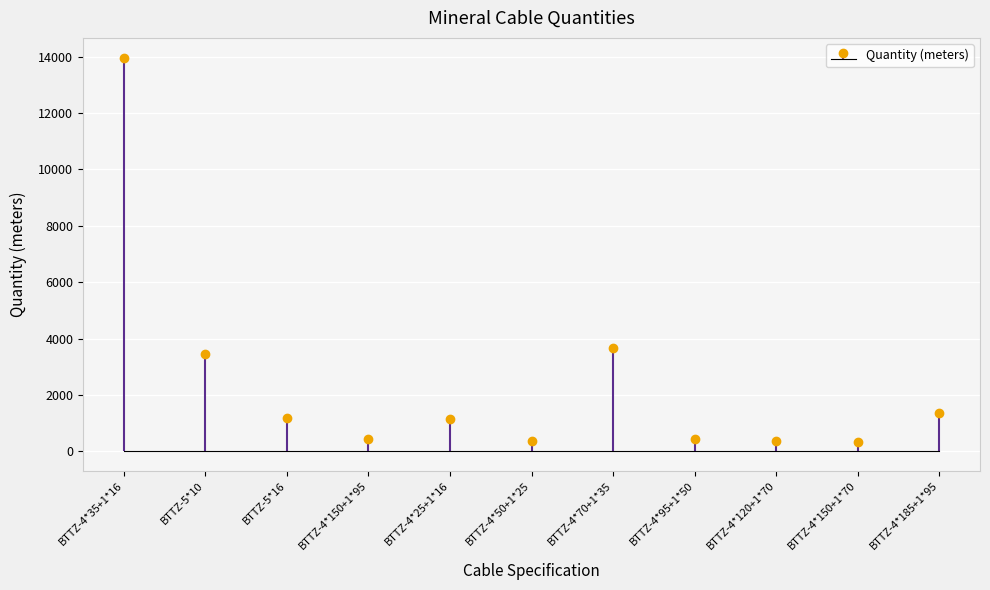

What is the label of the 8th bar from the left?

BTTZ-4*95+1*50